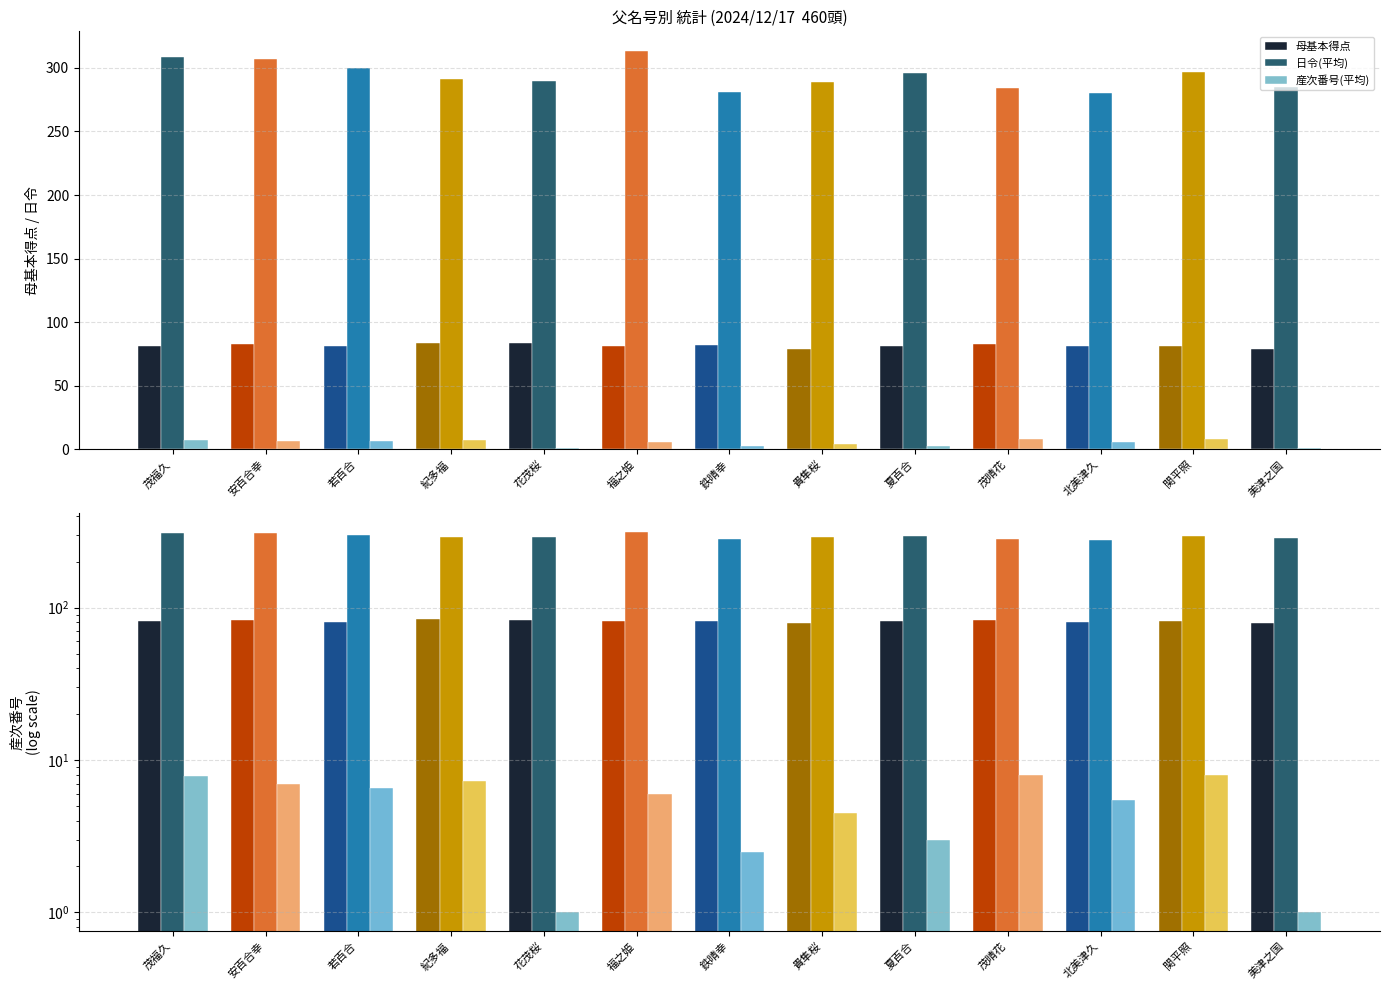

What position from the right is 安百合幸?

12